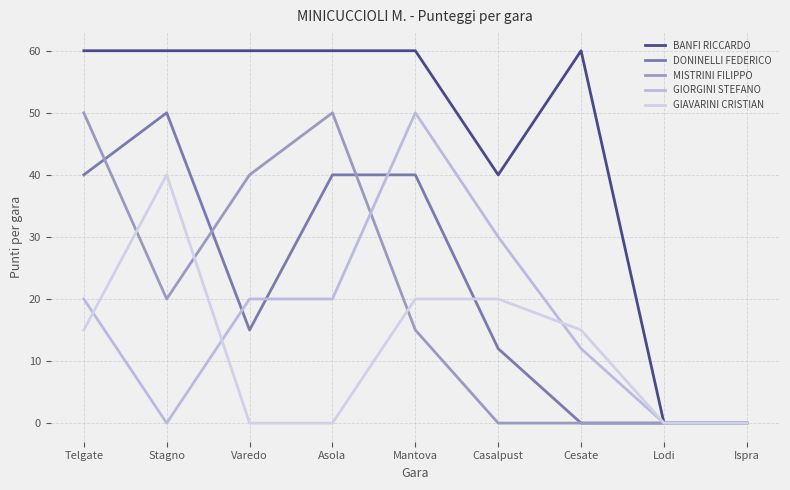

Where is GIORGINI STEFANO nearest to the value 25?

Telgate